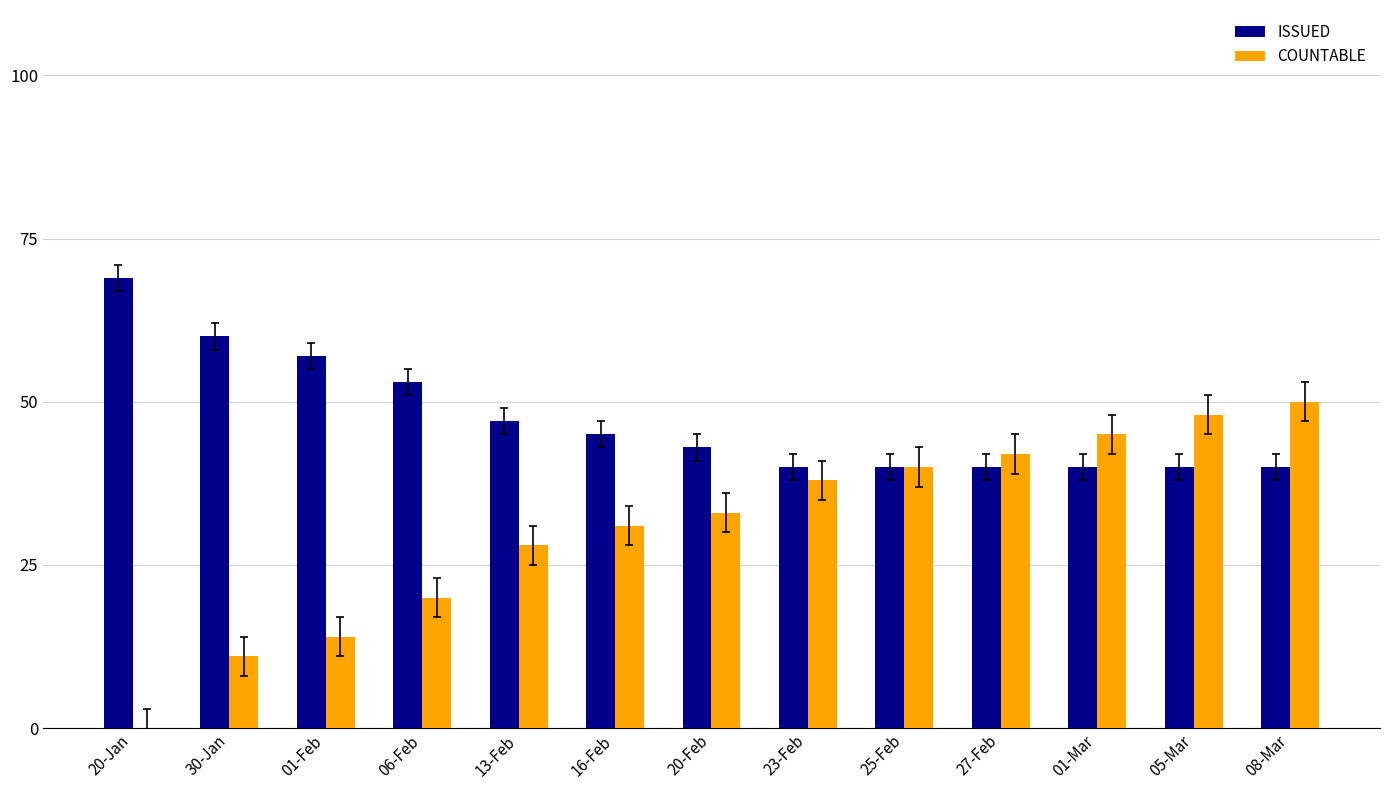

What is the spread (max minus min) of values at 06-Feb?

33